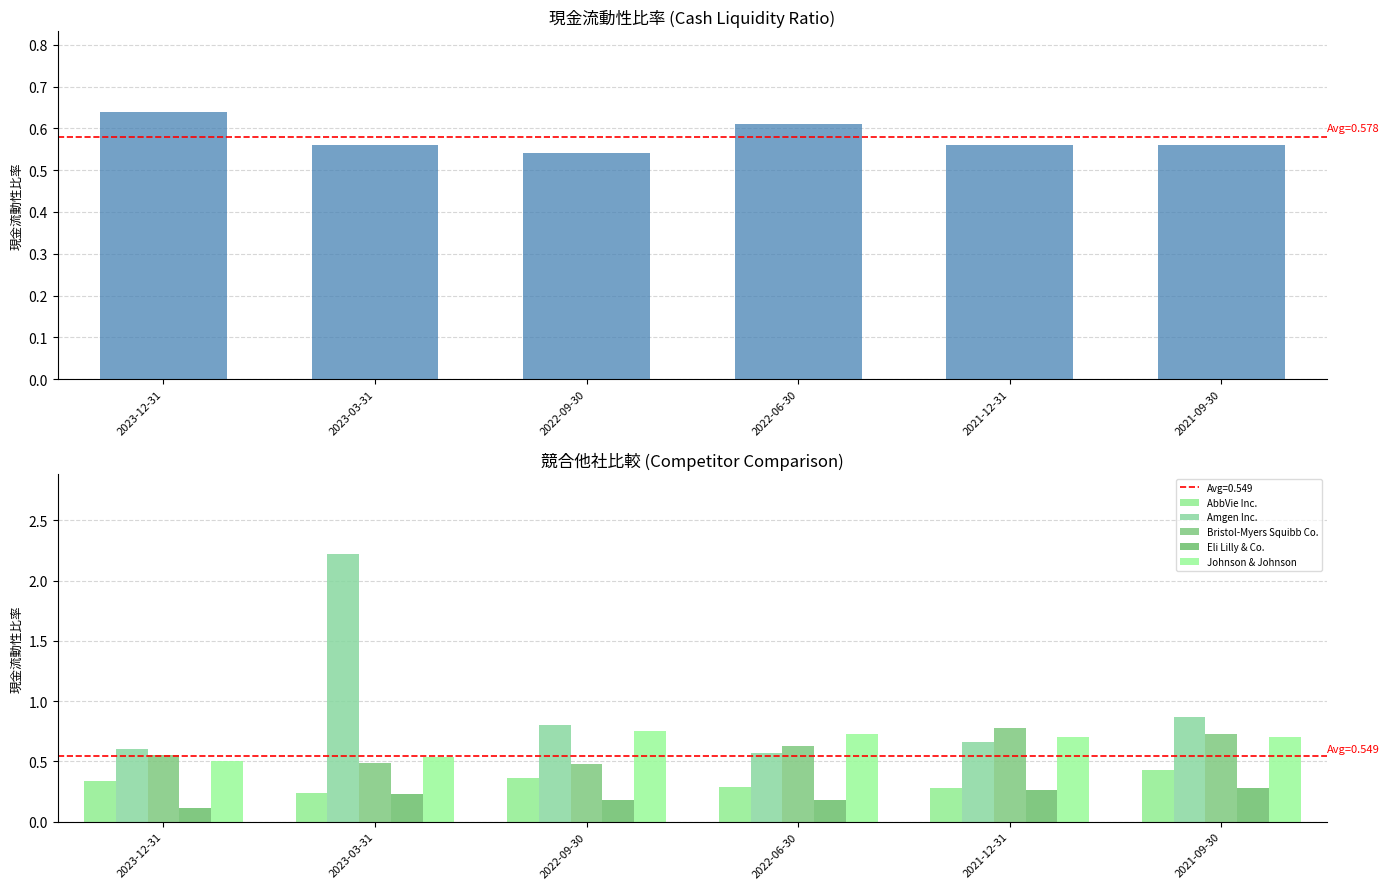

At how many categories does at least one series exceed 2?

1